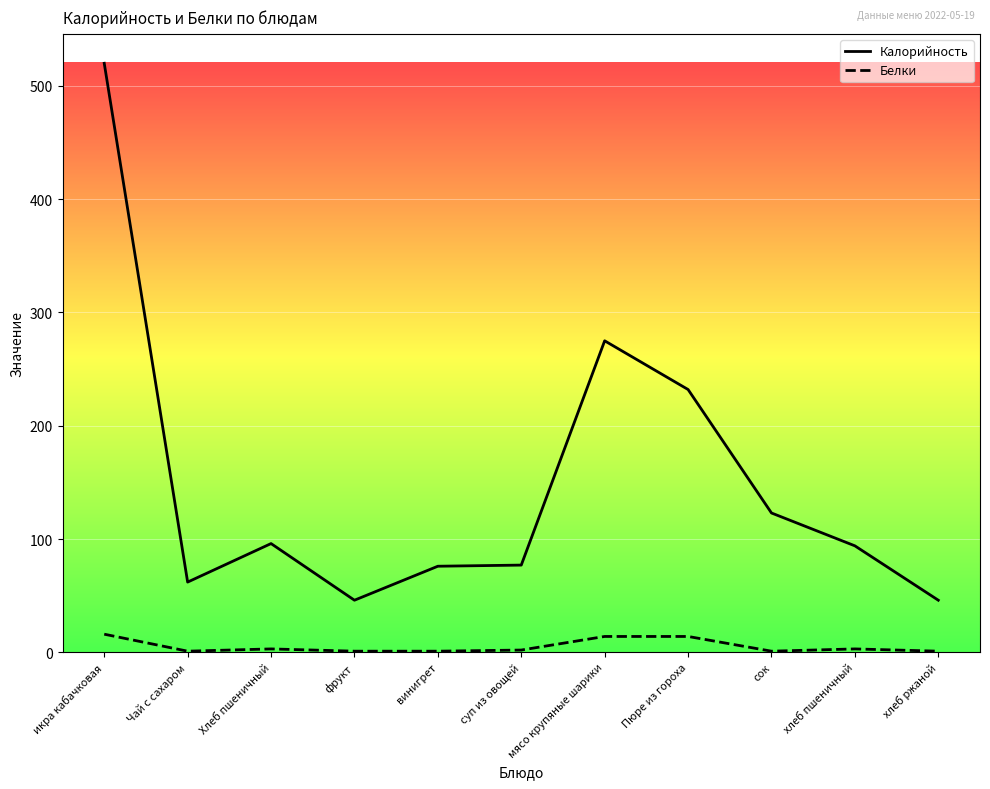

At which label does Калорийность reach its peak?

икра кабачковая